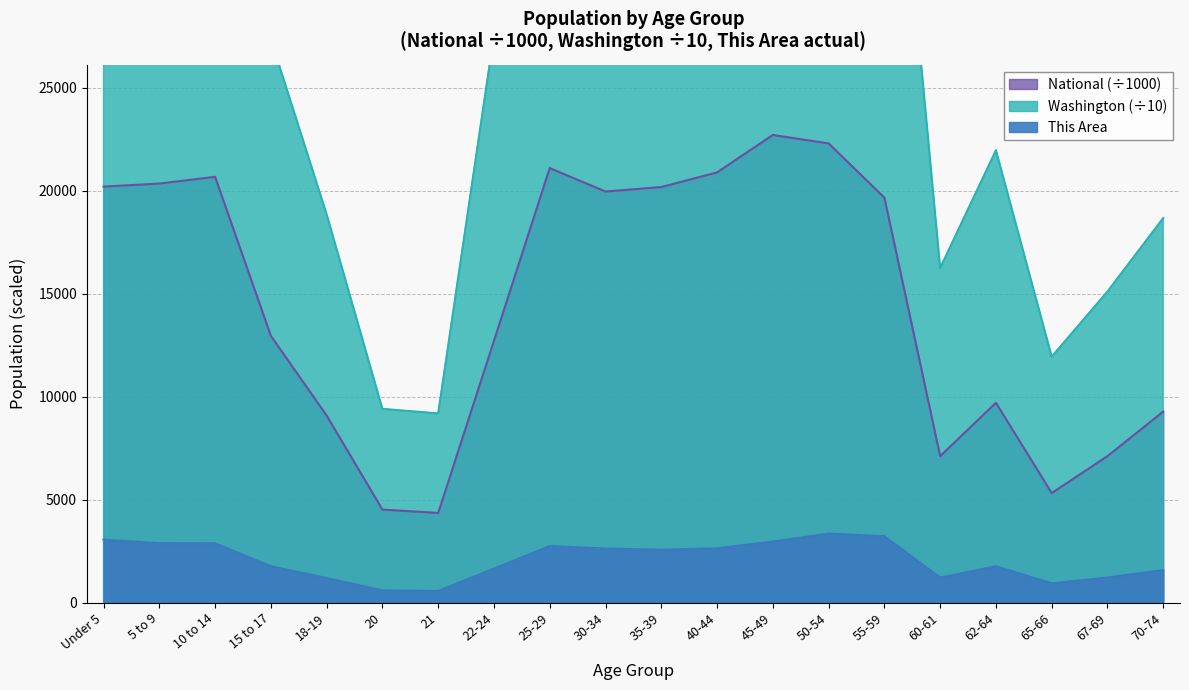

What is the difference between the National values at 20 and 62-64?

5185.1